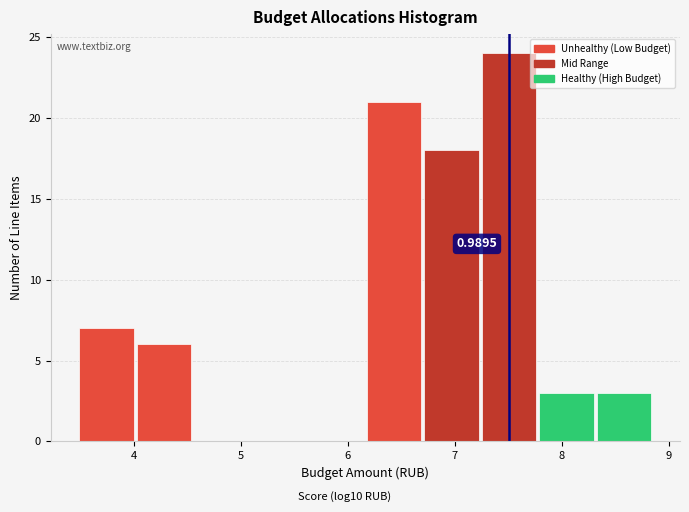

Which range on the x-axis has the tallest bar?

7.2 to 7.8